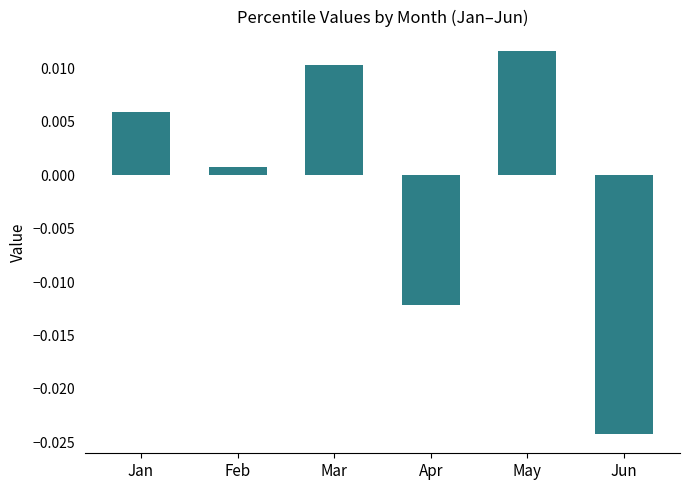

Which label corresponds to the smallest value in the chart?

Jun